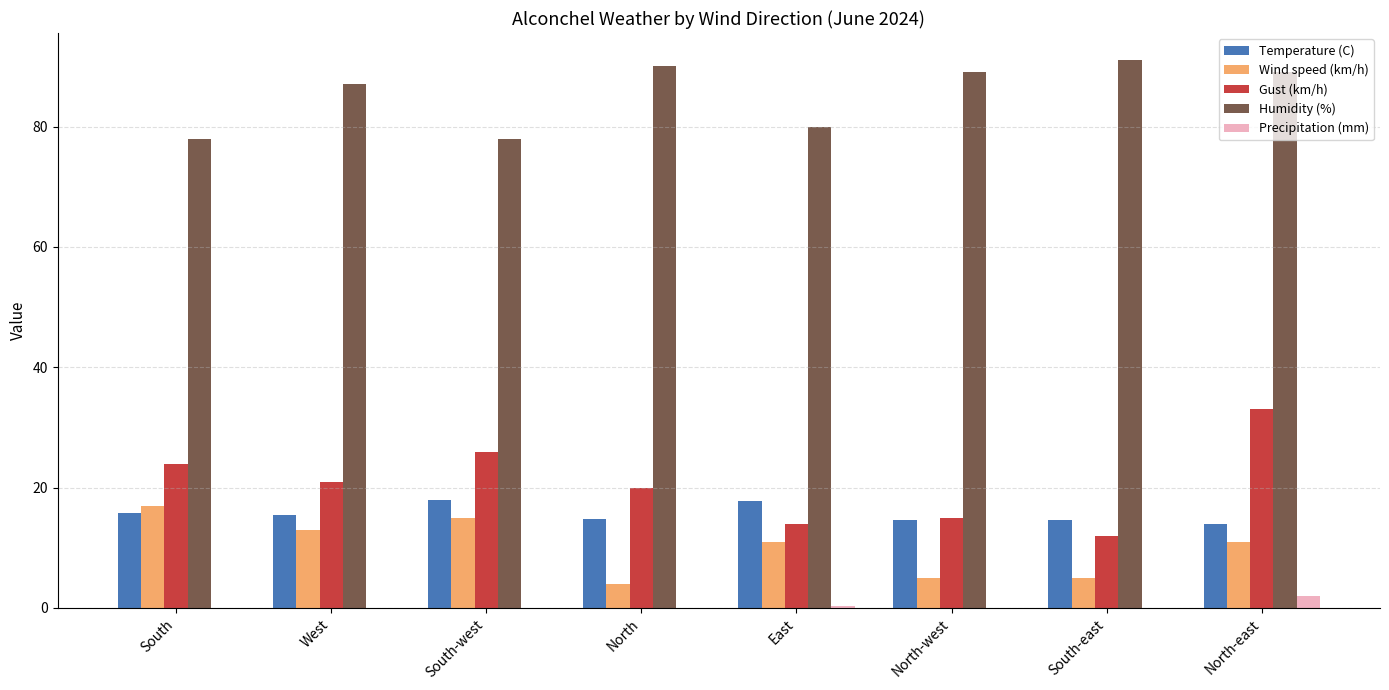

What is the sum of the Temperature (C) values at North-east and North-west?

28.6